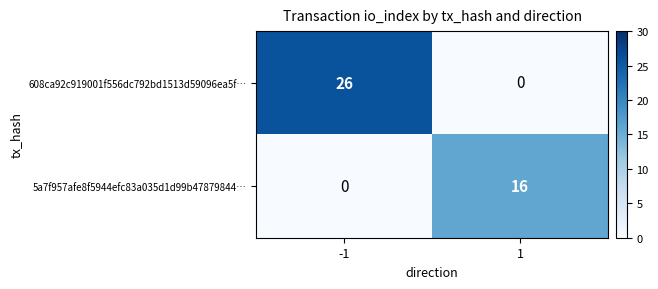

Reading left to right, list all the values displayed in this chart.

608ca92c919001f556dc792bd1513d59096ea5f…: 26	0
5a7f957afe8f5944efc83a035d1d99b47879844…: 0	16